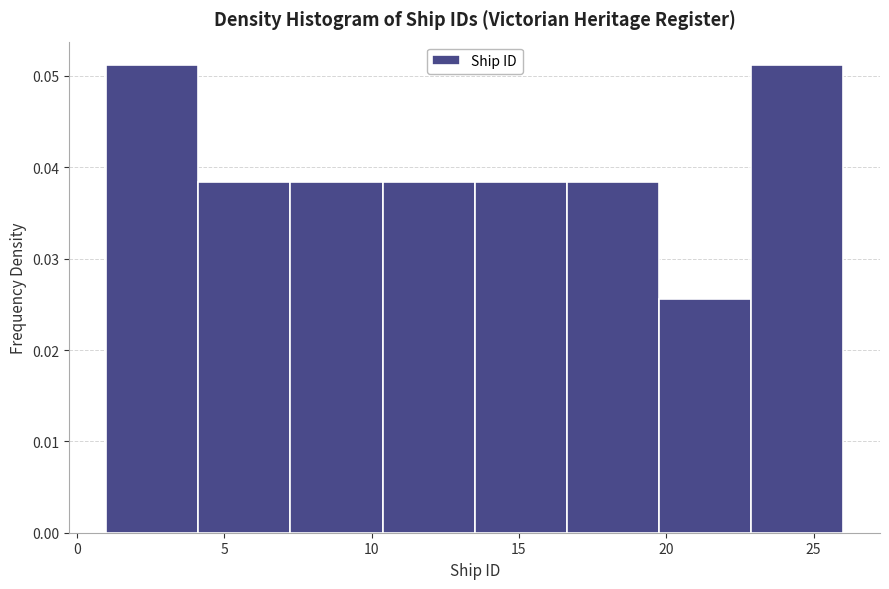

How tall is the bar that spans 20.0 to 23.0 on the x-axis? Neither the bar edges nor the heights are printed on the chart, so give them approximately, as read against the axes.

0.026